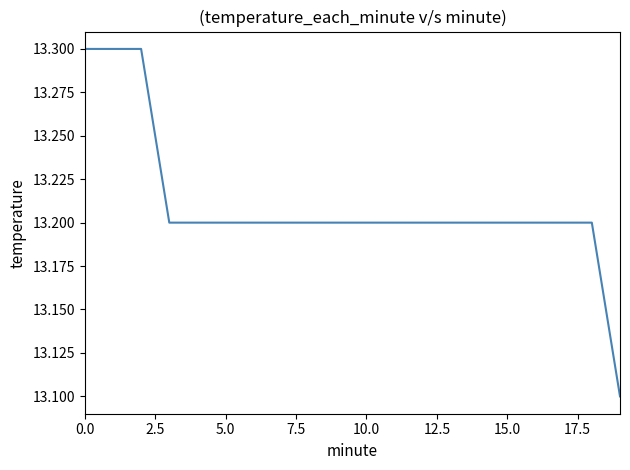

What is the maximum value shown in the chart?

13.3